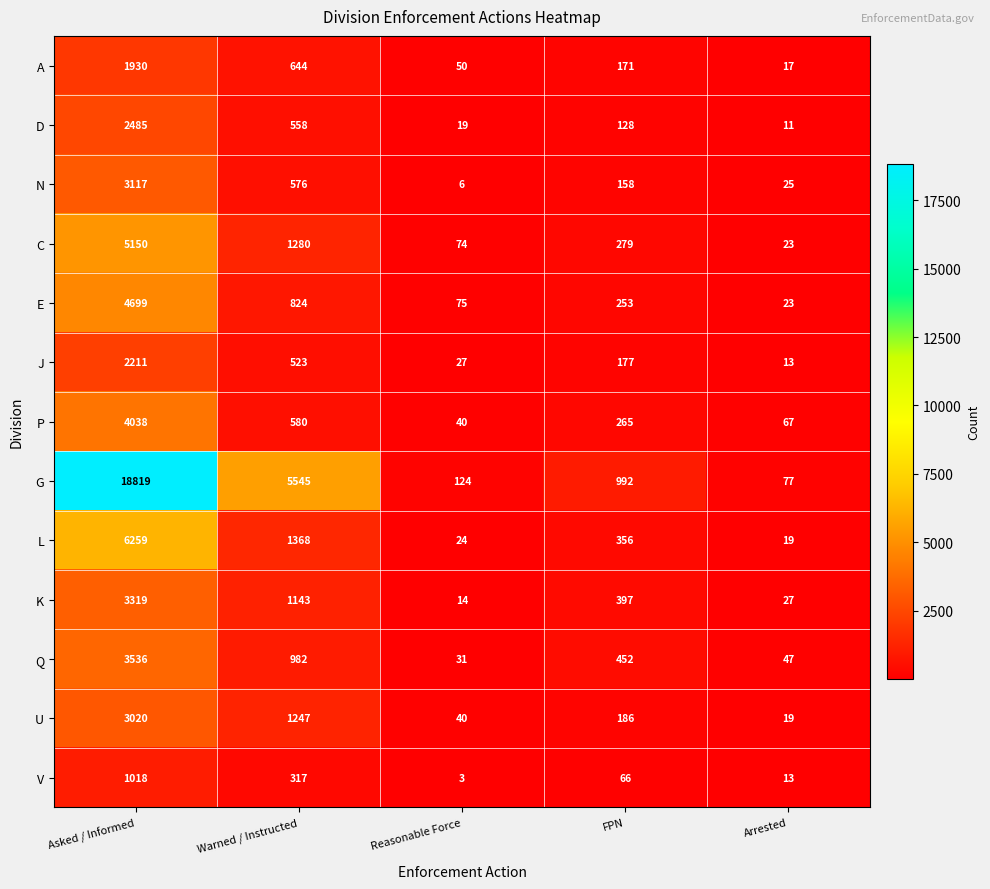

The value of N at FPN is 158. True or false?

True